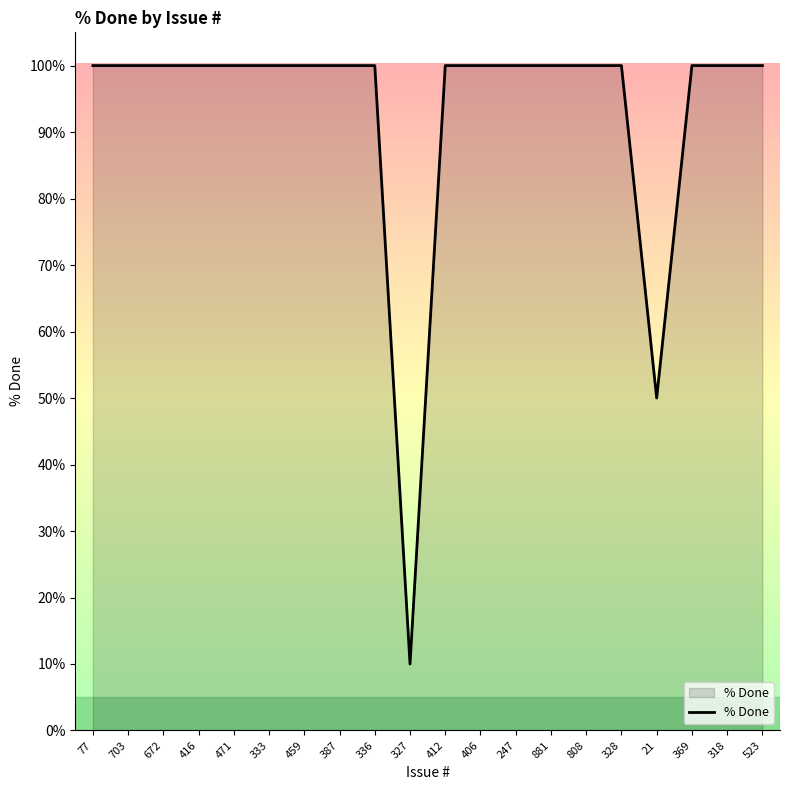

What position from the left is 318?

19